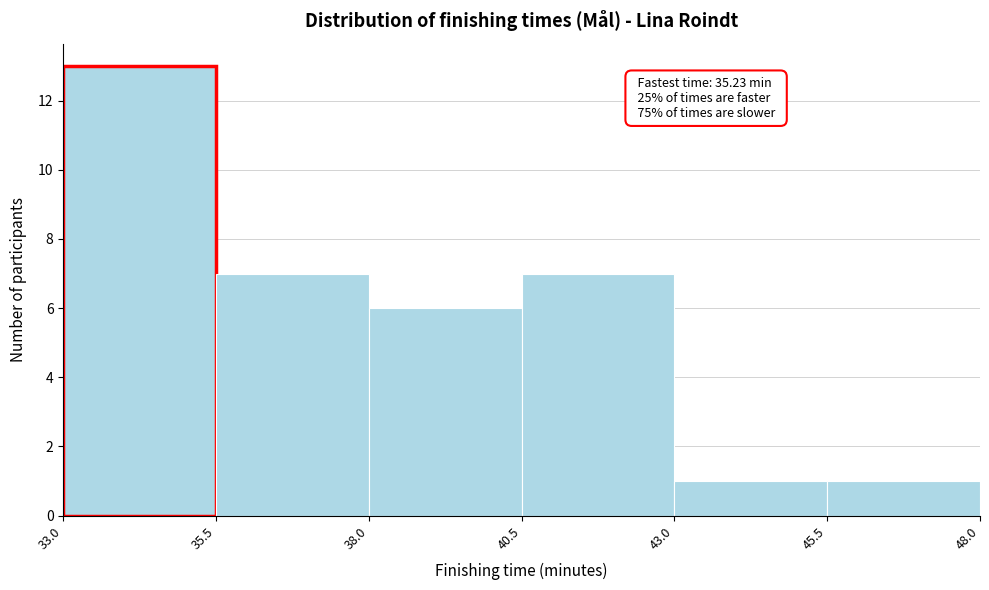

Over which range of the x-axis is the bar tallest?

33.0 to 35.5